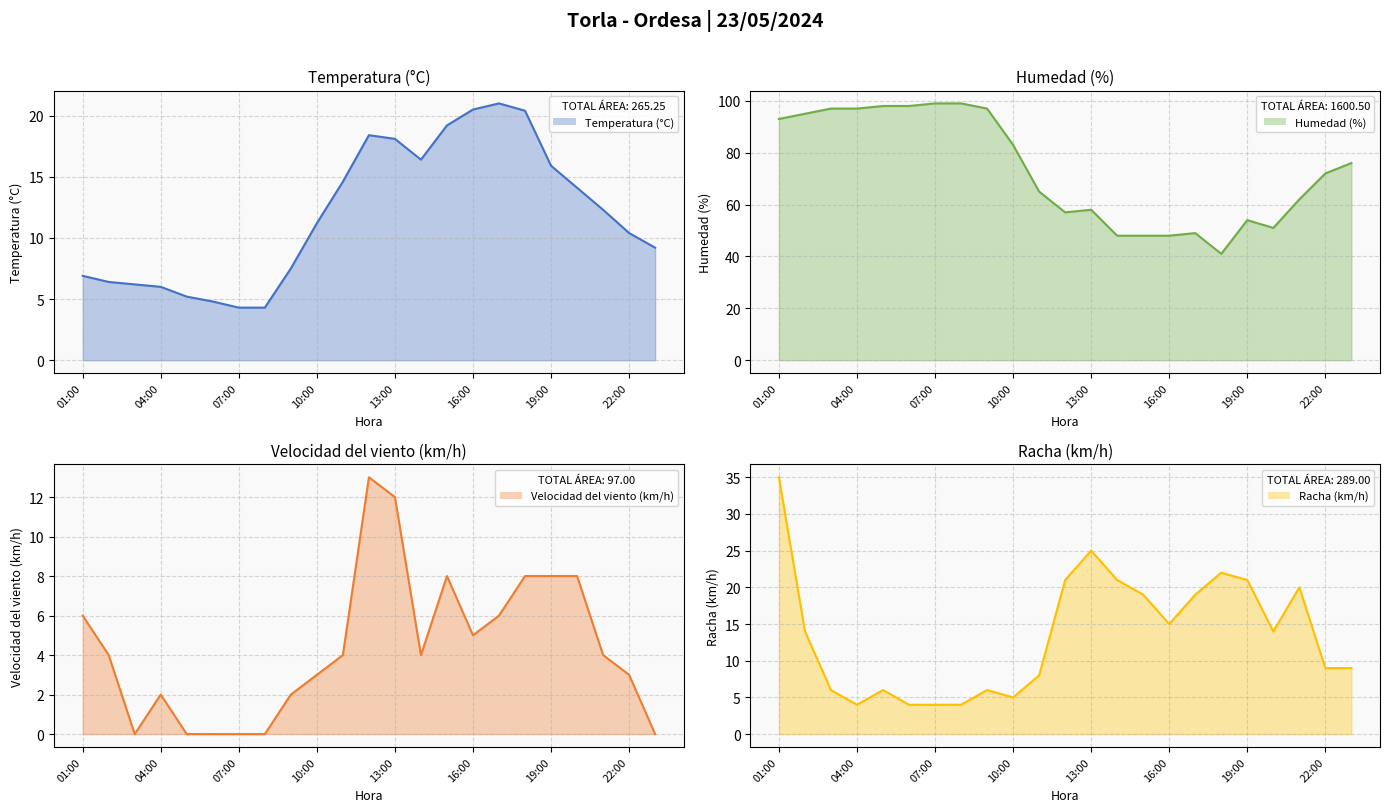

What position from the left is 04:00?

2